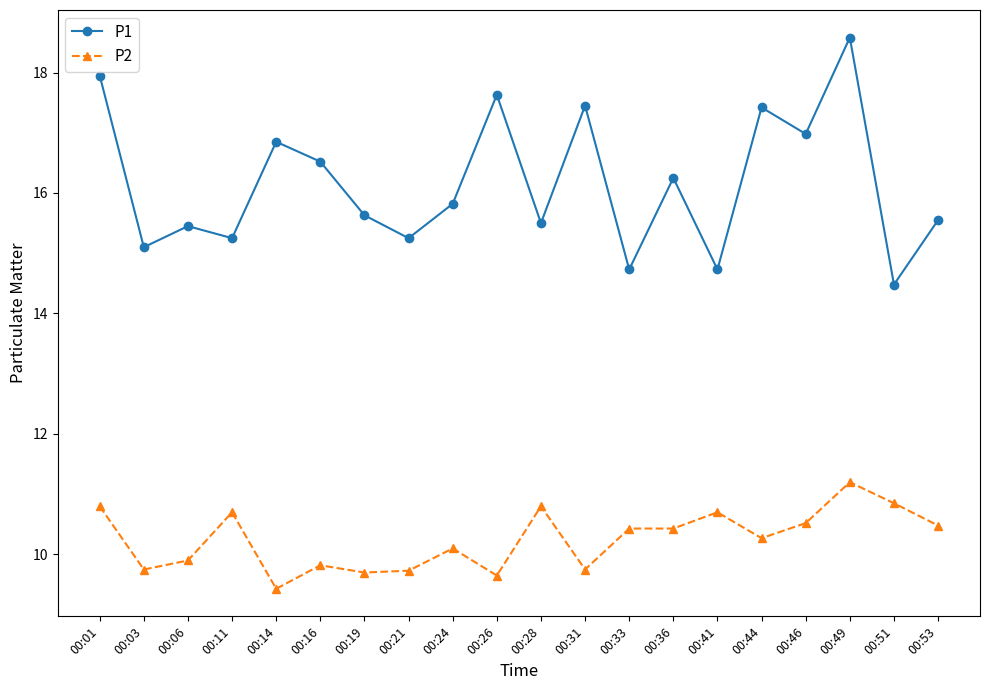

What is the lowest value of the P1 series?

14.5